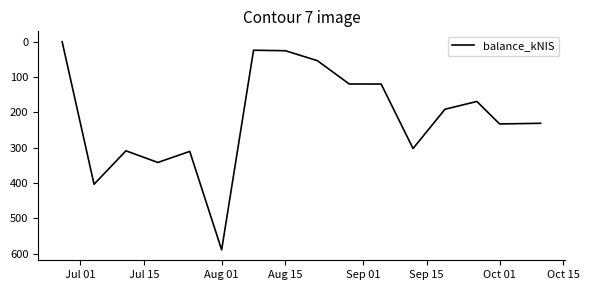

What is the difference between the maximum and minimum values?

589.2